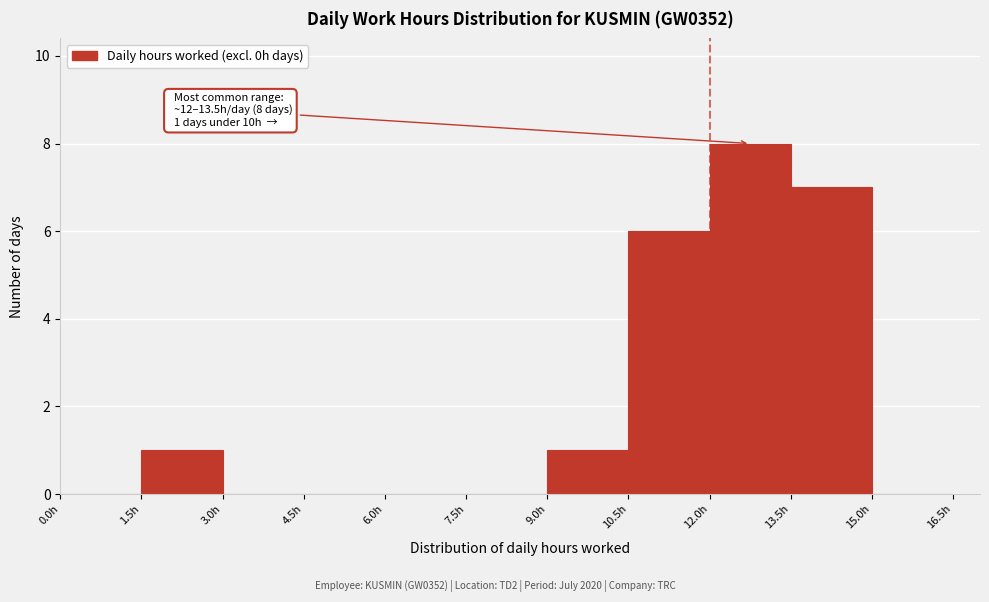

Over which range of the x-axis is the bar tallest?

12.0 to 13.5